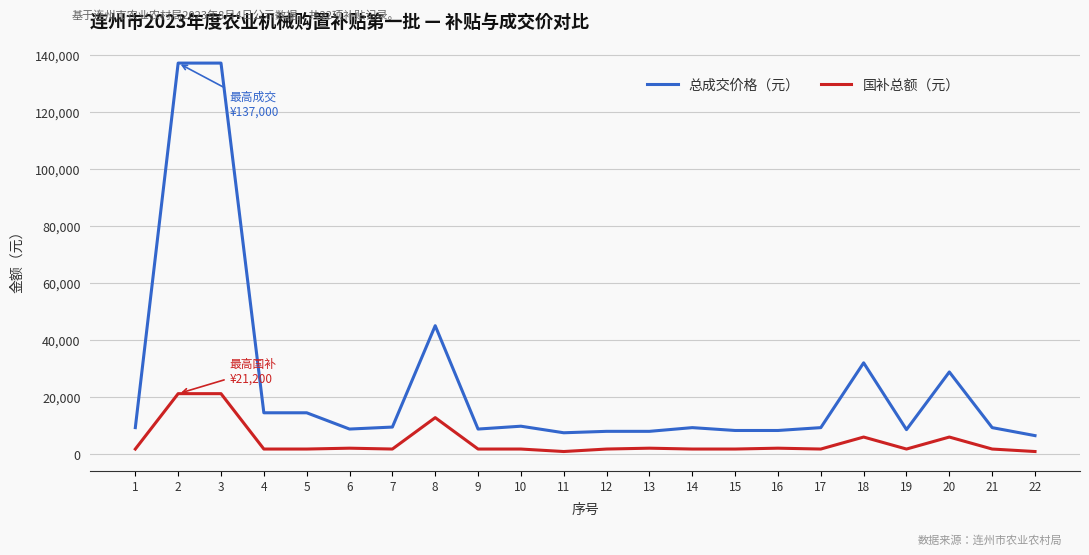

Which series changed the most between 1 and 20?

总成交价格（元）